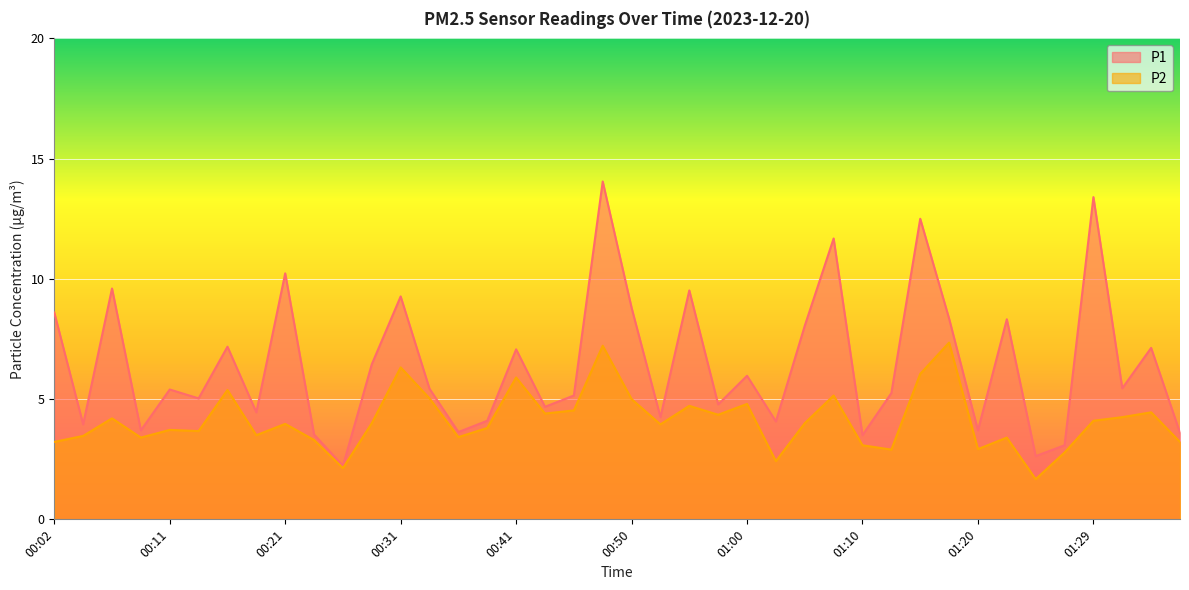

Reading right to left, extract all data points from this chart.

P1: 3.6	7.1	5.5	13.4	3.1	2.6	8.3	3.7	8.3	12.5	5.2	3.5	11.7	8.1	4.1	6.0	4.8	9.5	4.2	8.8	14.1	5.2	4.7	7.1	4.1	3.6	5.4	9.3	6.5	2.2	3.5	10.2	4.5	7.2	5.0	5.4	3.7	9.6	4.0	8.6
P2: 3.2	4.5	4.2	4.1	2.8	1.7	3.4	2.9	7.3	6.0	2.9	3.1	5.2	4.0	2.4	4.8	4.3	4.7	4.0	5.0	7.2	4.5	4.4	5.9	3.8	3.4	5.0	6.3	4.0	2.1	3.3	4.0	3.5	5.4	3.7	3.7	3.4	4.2	3.5	3.2